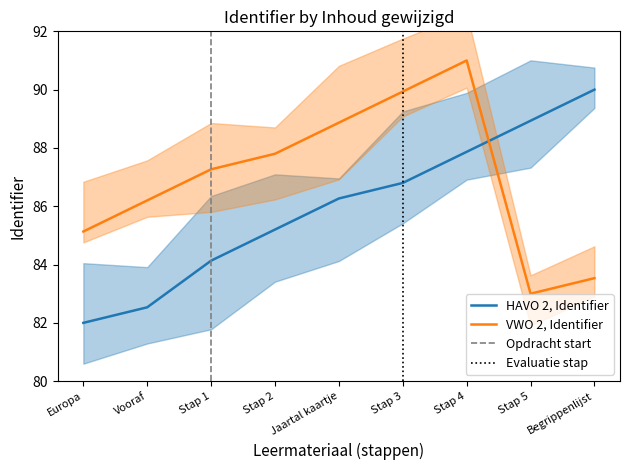

Rank the series at Begrippenlijst from highest to lowest value.

HAVO 2, VWO 2